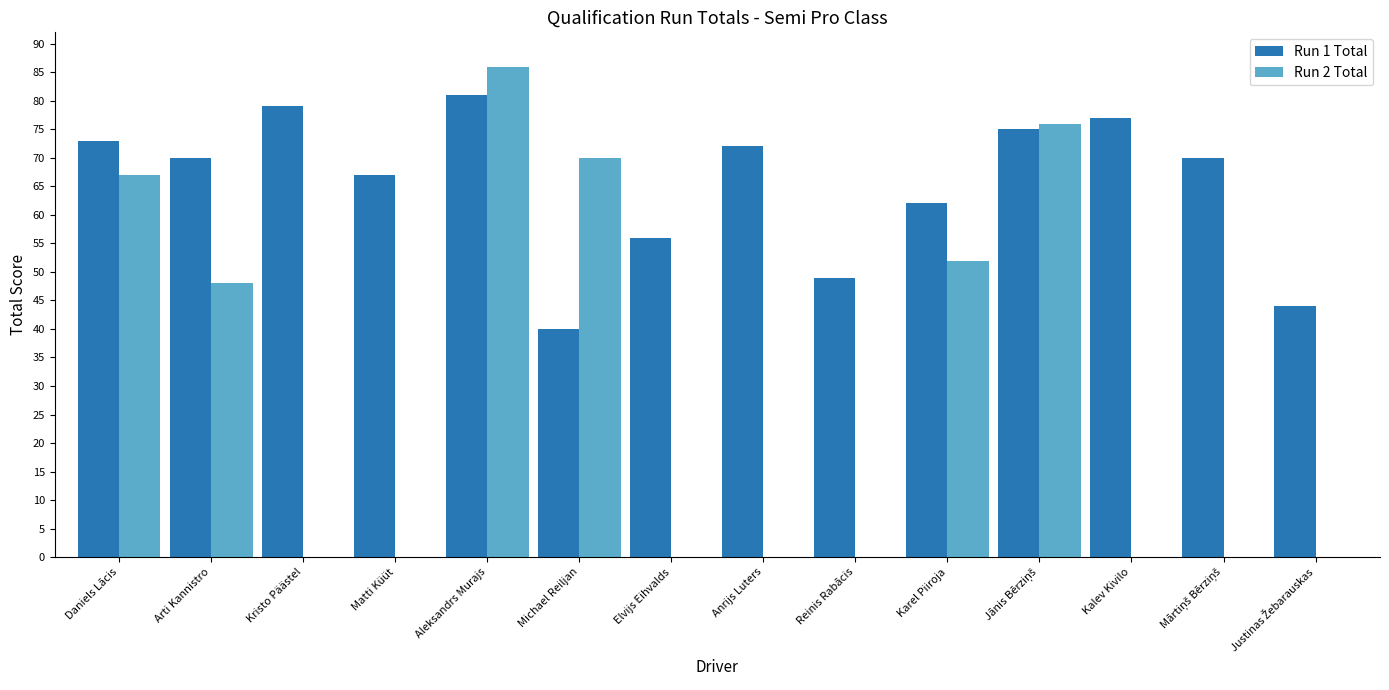

What is the total value across all series at Elvijs Eihvalds?

56